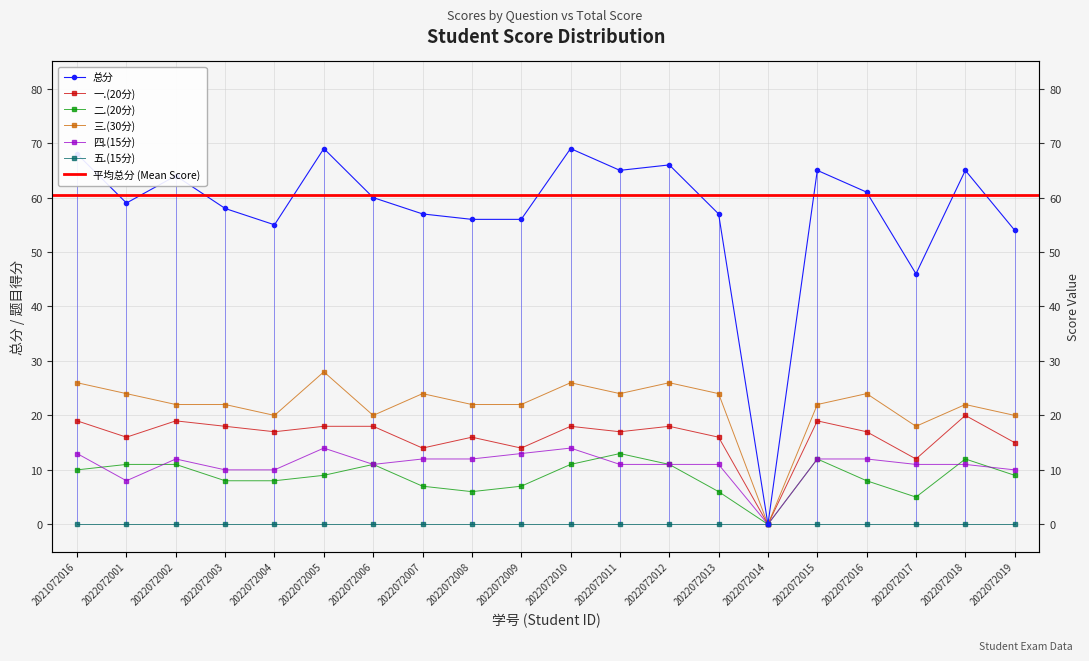

At which label does 一.(20分) reach its peak?

2022072018